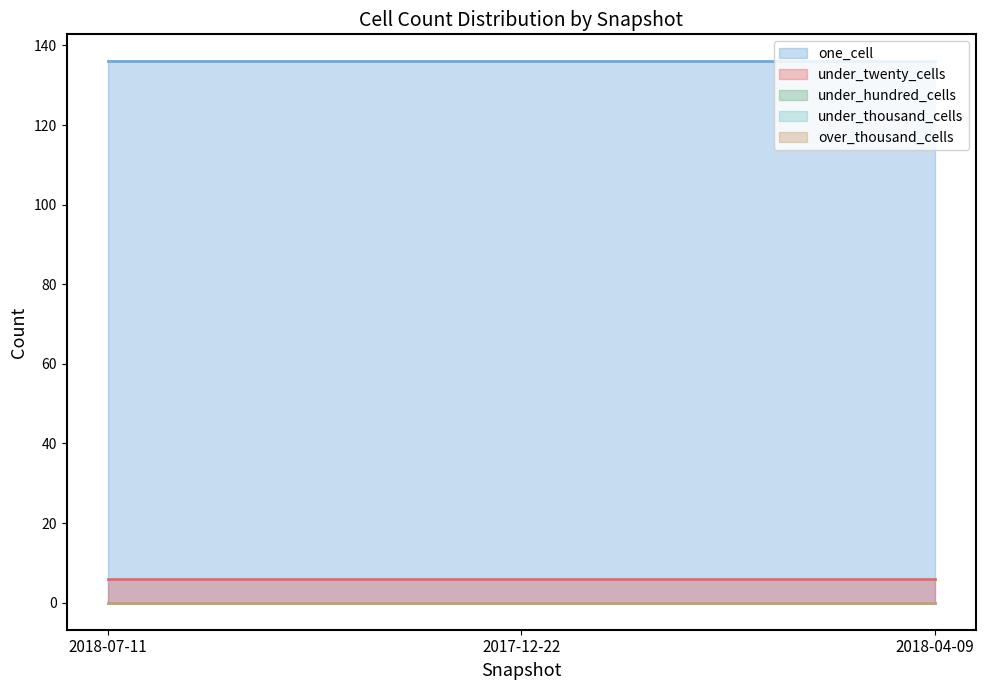

Between 2018-07-11 and 2017-12-22, which series saw the biggest shift?

one_cell